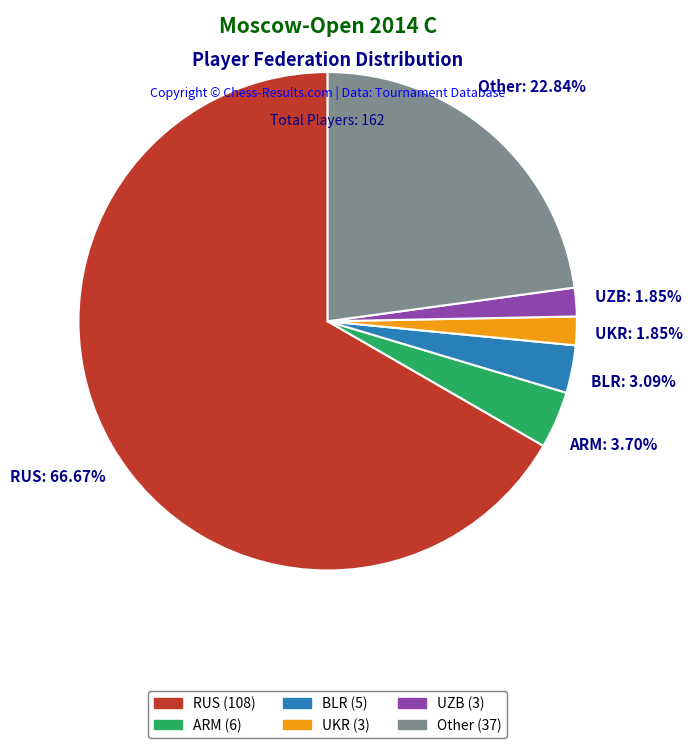

Which has a higher value, UZB or ARM?

ARM